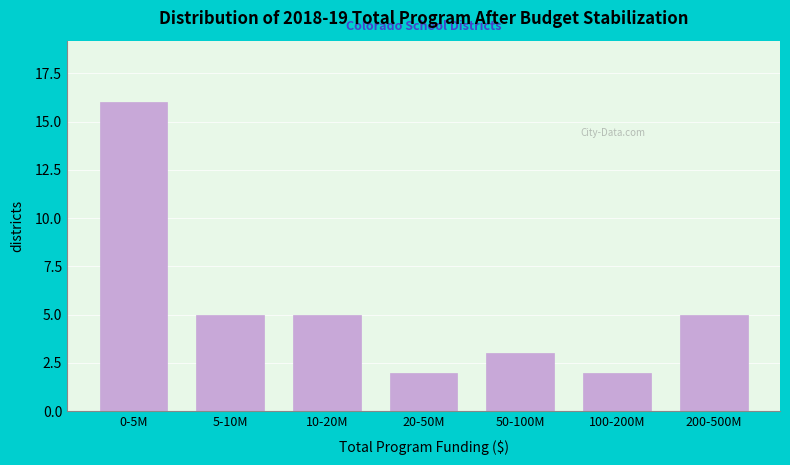

Reading left to right, extract all data points from this chart.

0-5M=16	5-10M=5	10-20M=5	20-50M=2	50-100M=3	100-200M=2	200-500M=5